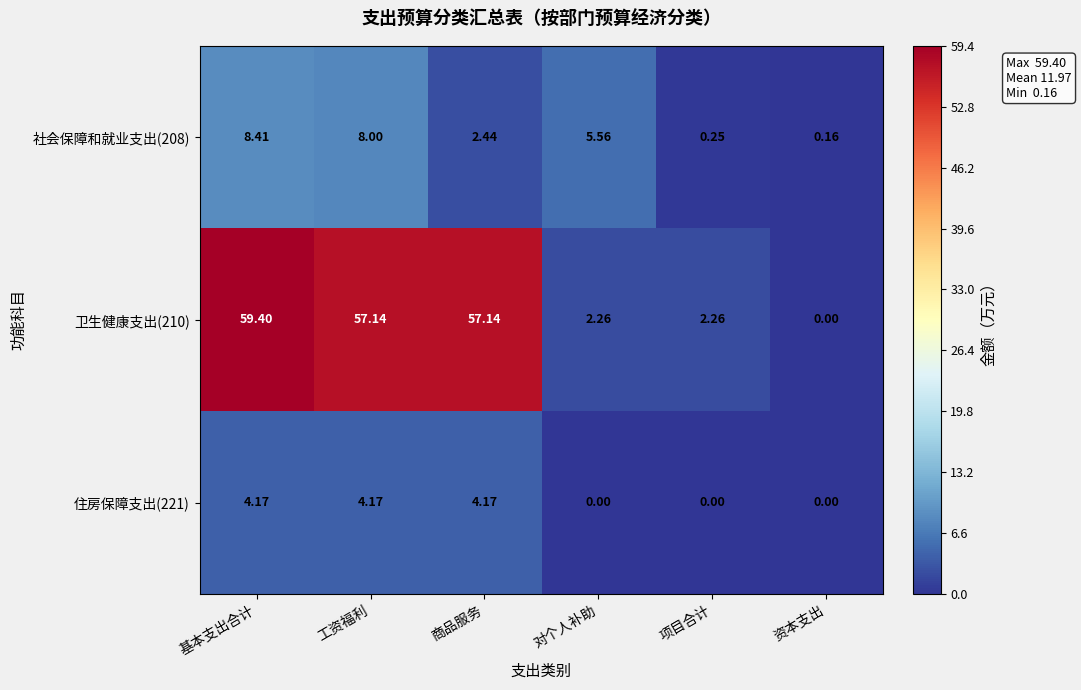

How many distinct data groups are displayed?

3